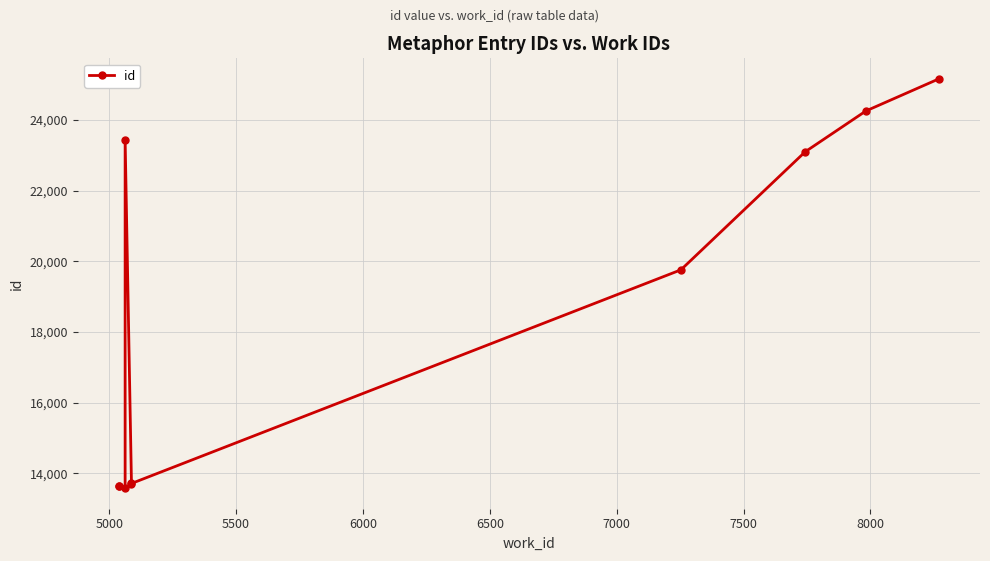

What is the sum of all values?

184022